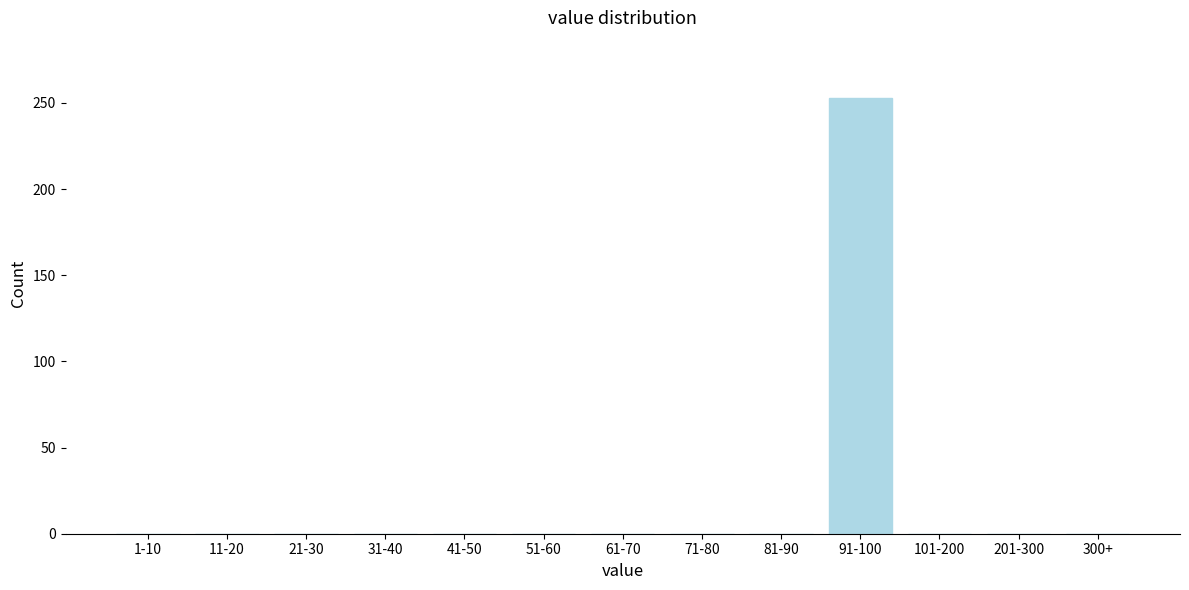

Reading left to right, what are all the values shown in this chart?

1-10=0	11-20=0	21-30=0	31-40=0	41-50=0	51-60=0	61-70=0	71-80=0	81-90=0	91-100=253	101-200=0	201-300=0	300+=0